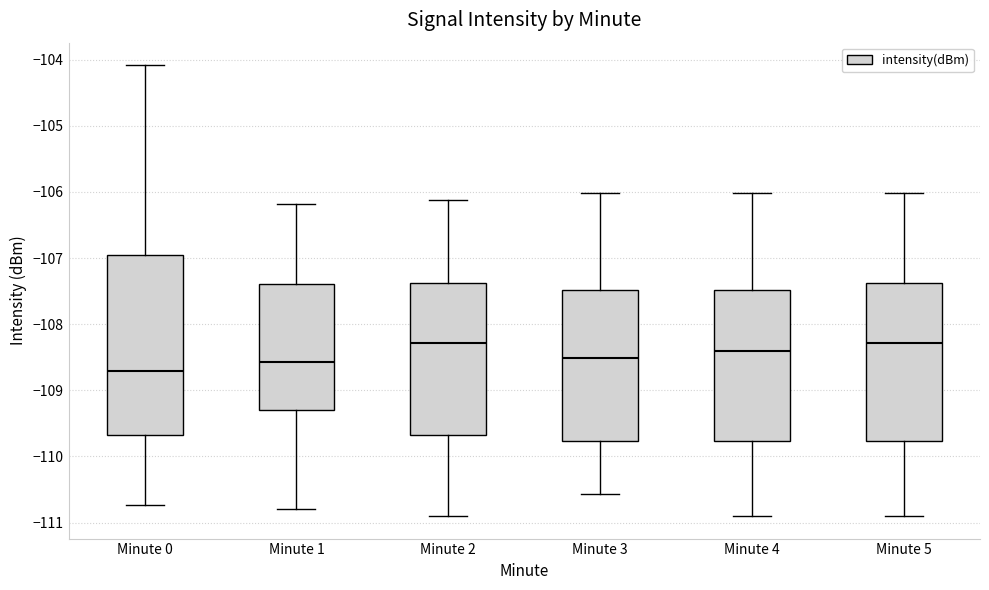

Where does the upper whisker of the box for Minute 2 end on the y-axis? The values are not printed on the chart, so give them approximately, as read against the axis.

-106.1